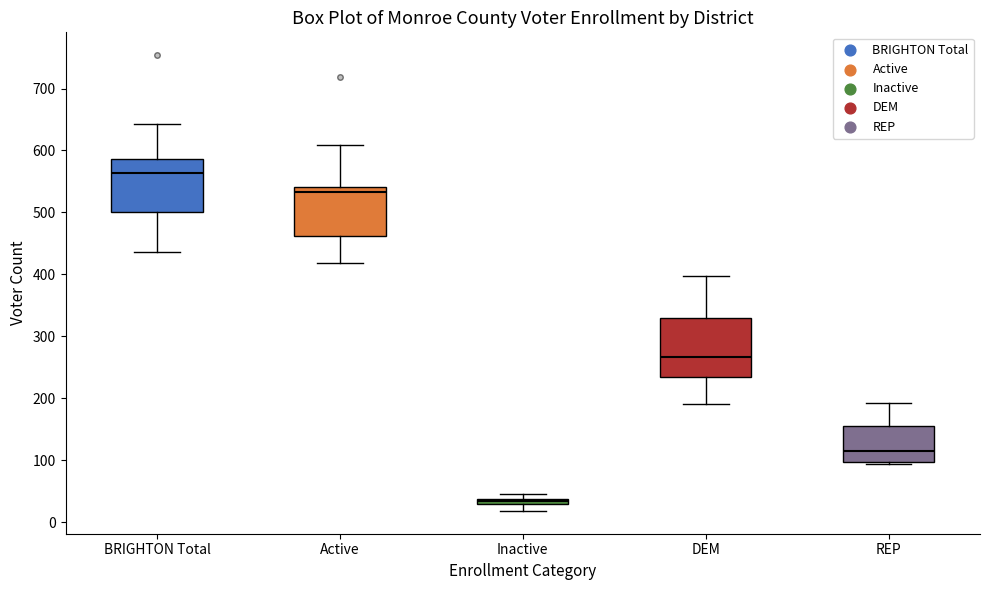

Which box has the highest median line?

BRIGHTON Total